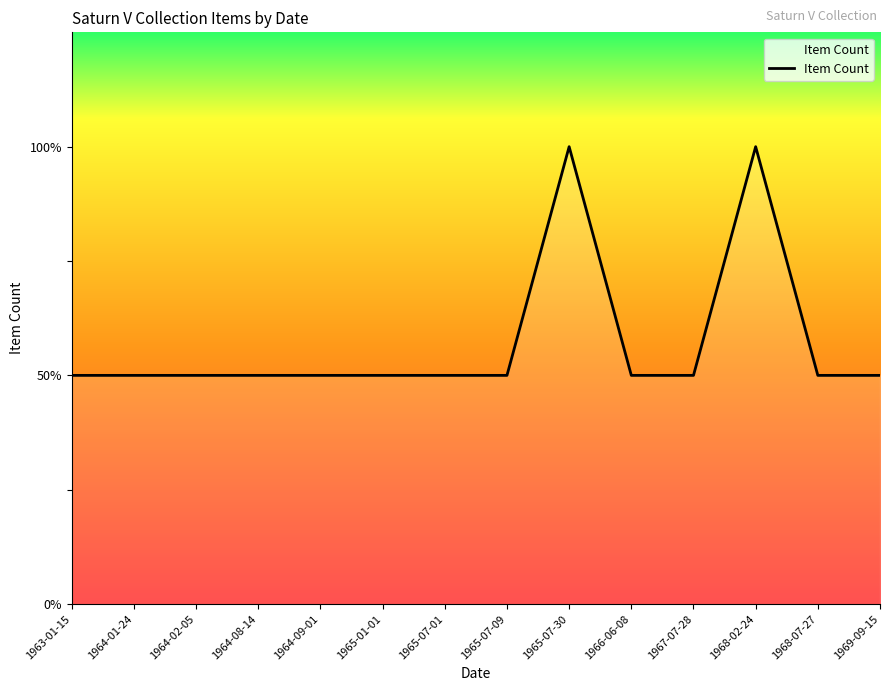

Does the chart have visible grid lines?

No